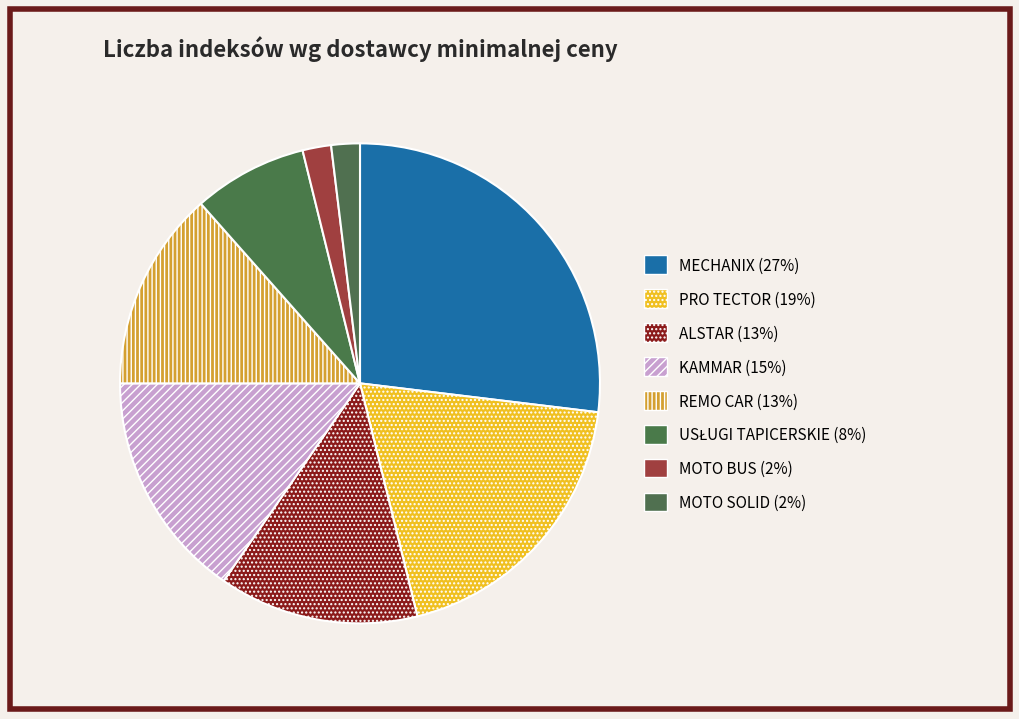

Combined, what portion of the pie is MOTO BUS and PRO TECTOR?

21.2%